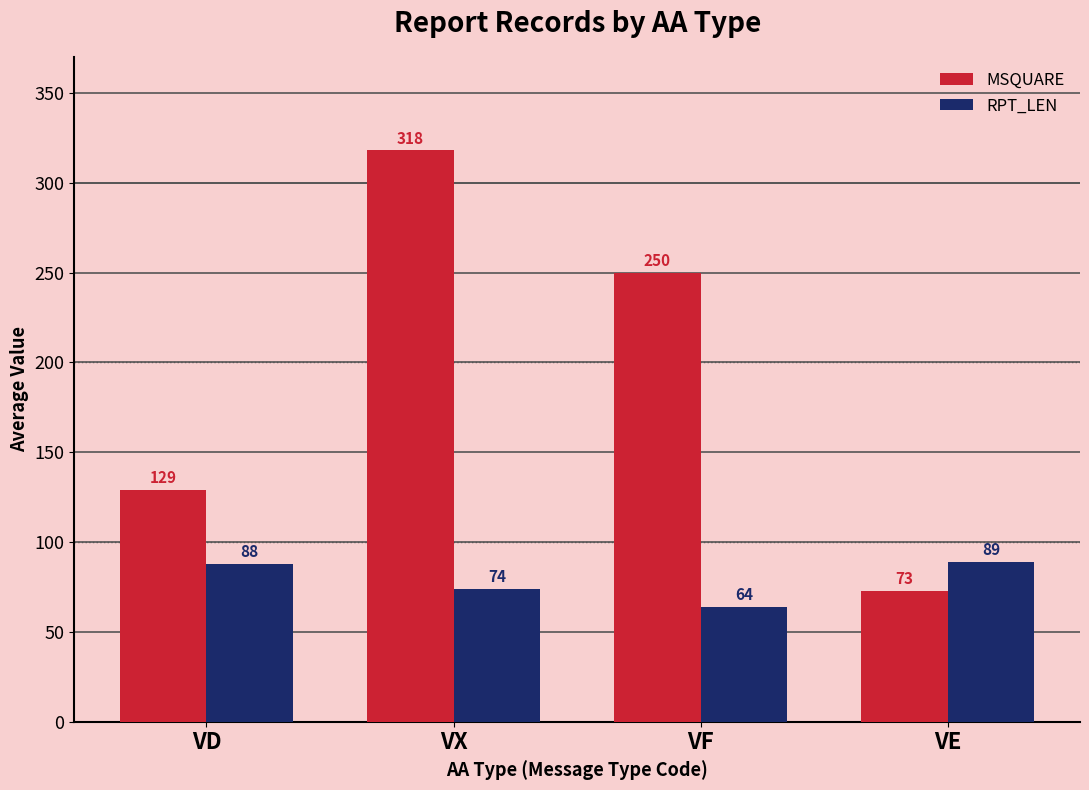

How many data points does each series have?

4